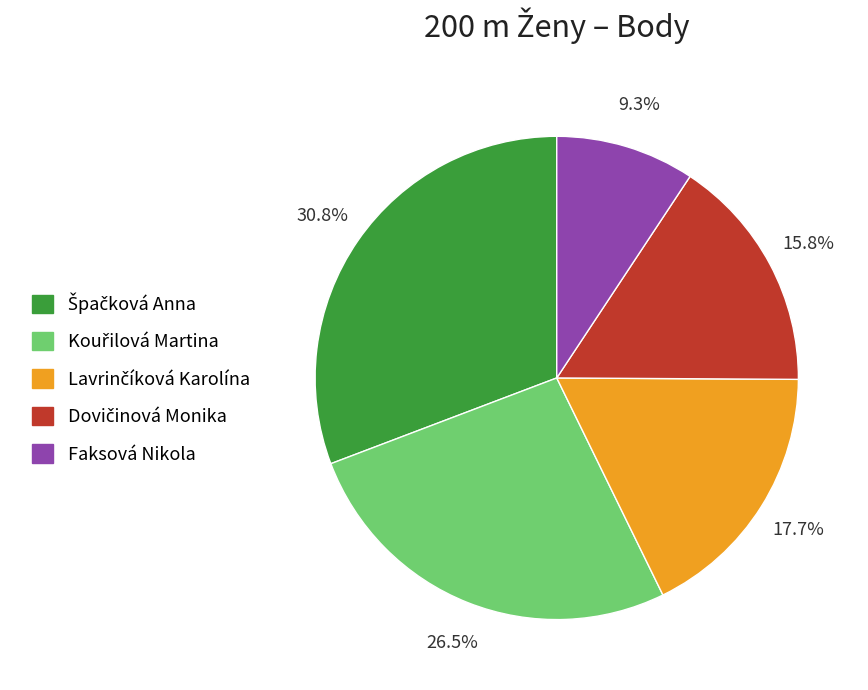

What percentage is NOT represented by Faksová Nikola?

90.7%